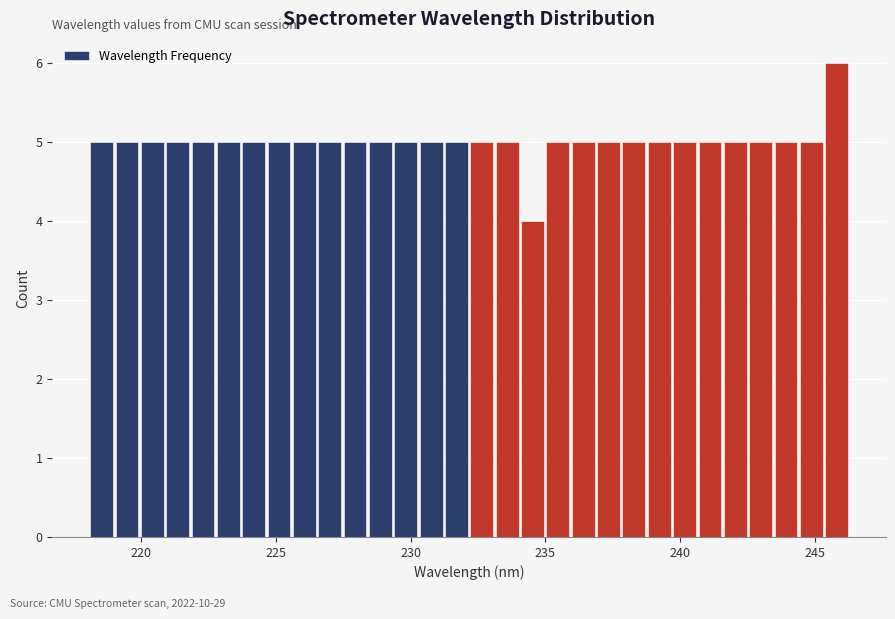

Read against the x-axis, roughly where is the centre of the tallest bar?

246.0